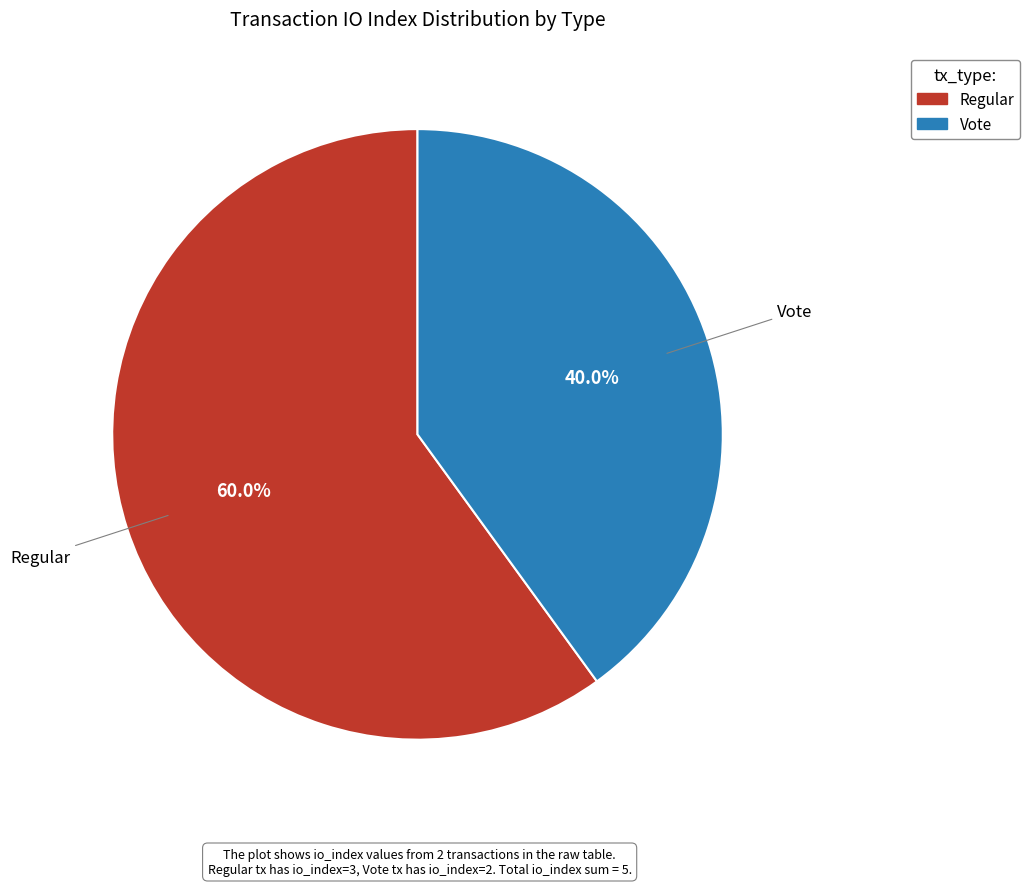

Does any single category account for the majority?

Yes